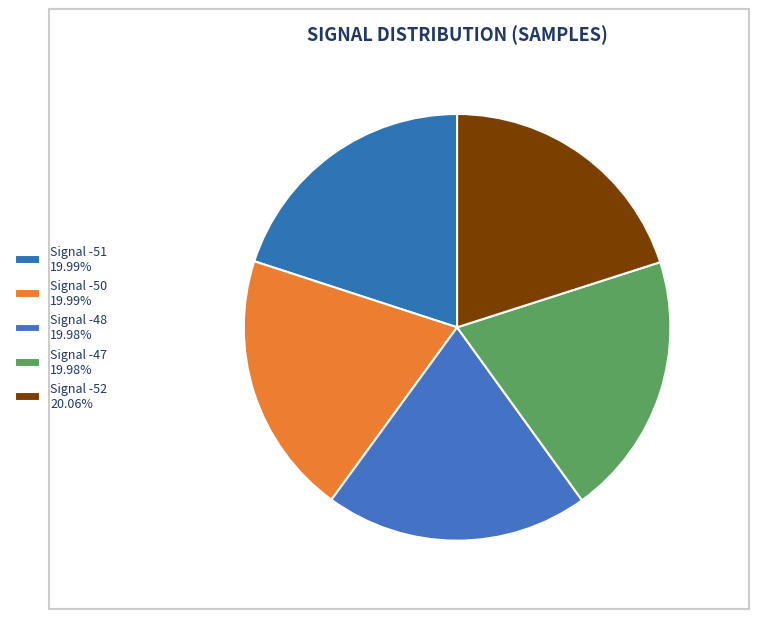

How many slices are in this pie chart?

5